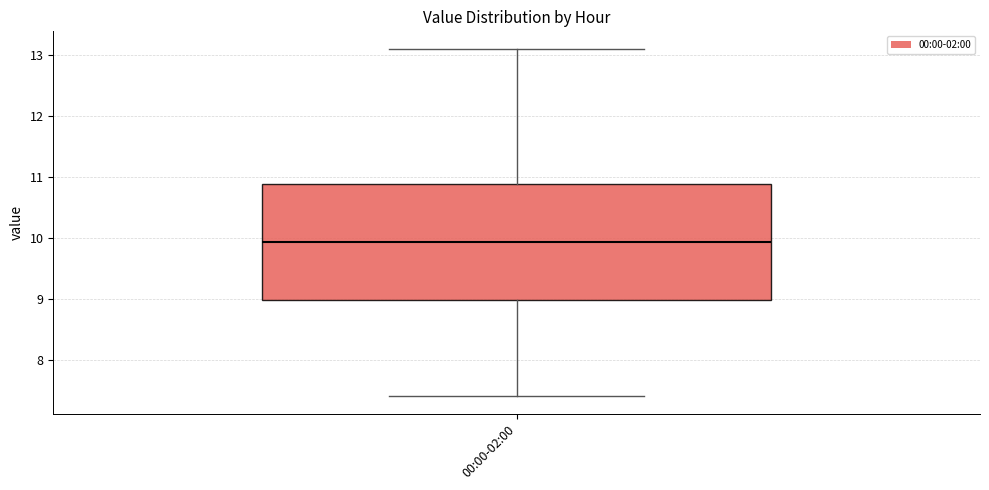

Read this box plot against the y-axis: the position of the median line, the range covered by the box, and the ends of both whiskers. The values are not printed on the chart, so give them approximately, as read against the axis.

median 9.9, box 9.0 to 10.9, whiskers 7.4 to 13.1